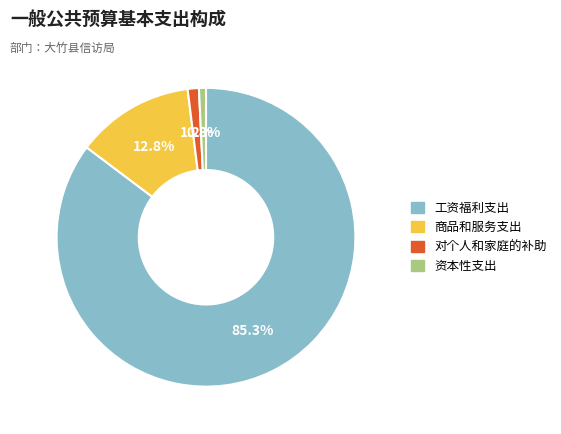

Approximately how many times larger is the value at 对个人和家庭的补助 compared to 资本性支出?

1.6